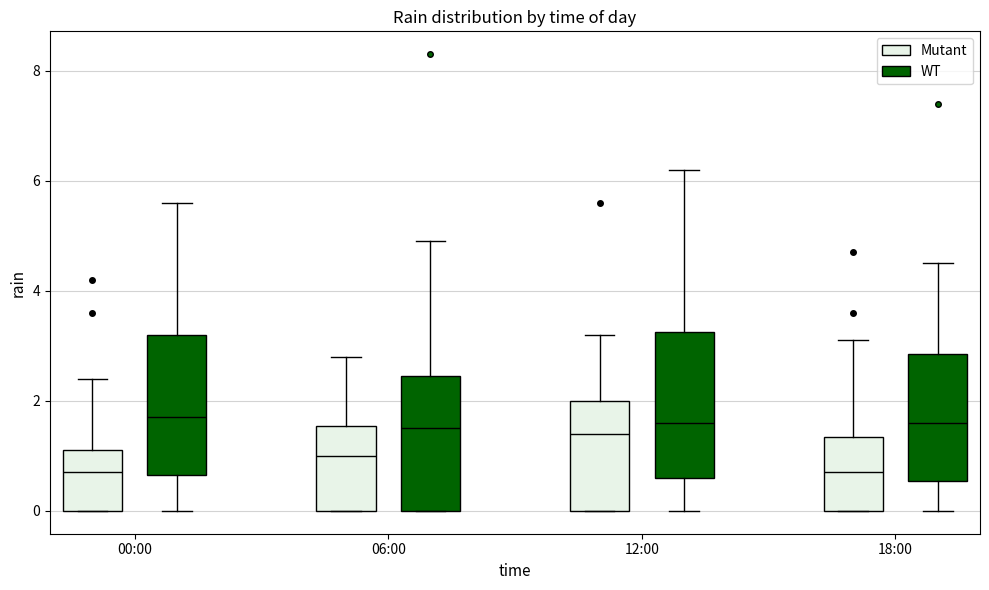

Where does the lower whisker of the box for 18:00 (WT) end on the y-axis? The values are not printed on the chart, so give them approximately, as read against the axis.

0.0